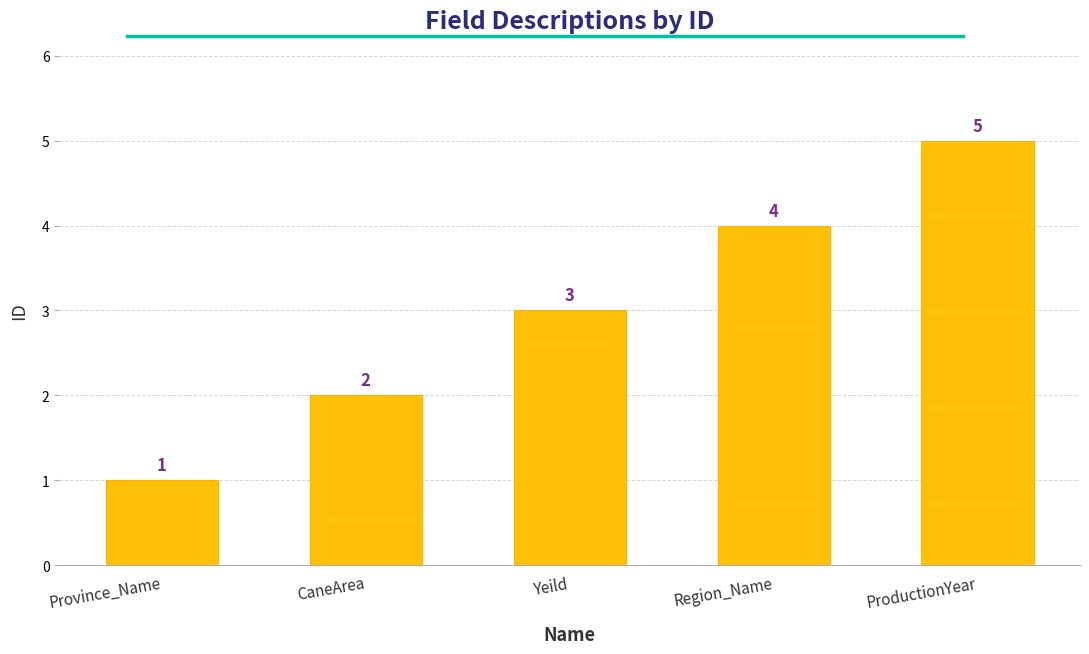

What is the ratio of the value at Province_Name to the value at ProductionYear?

0.2